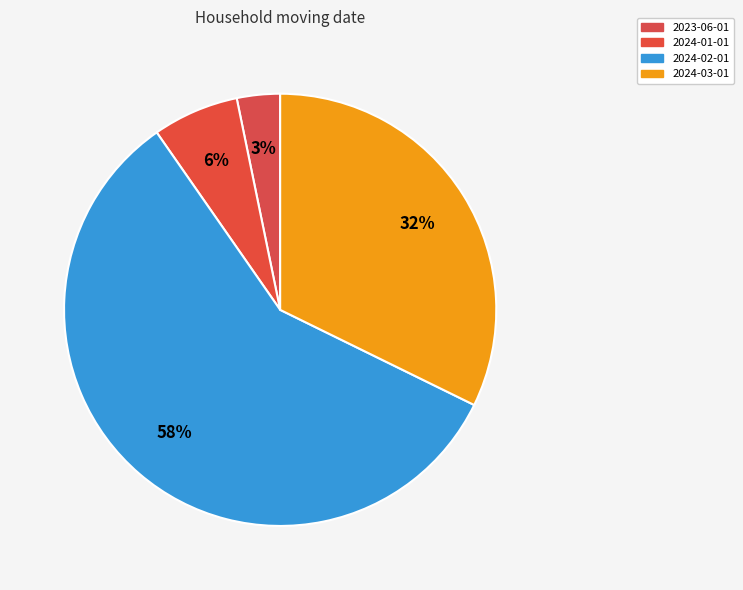

True or false: 2024-03-01 accounts for 32% of the total.

True